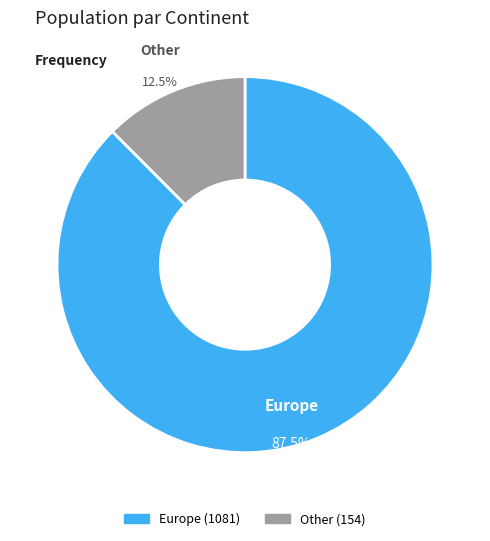

Is there a majority slice in this chart?

Yes